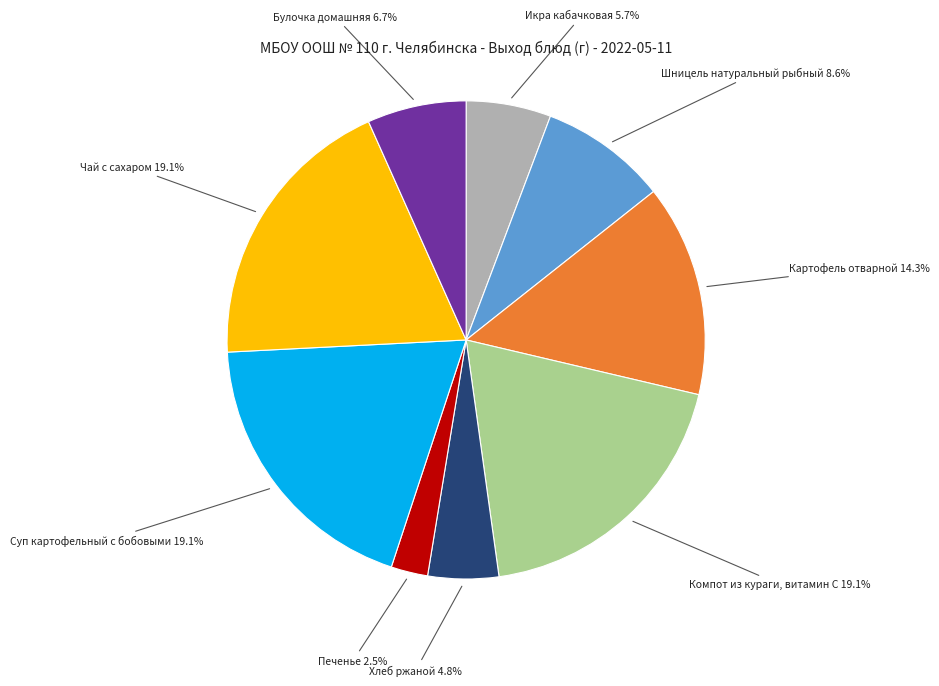

Is there a majority slice in this chart?

No